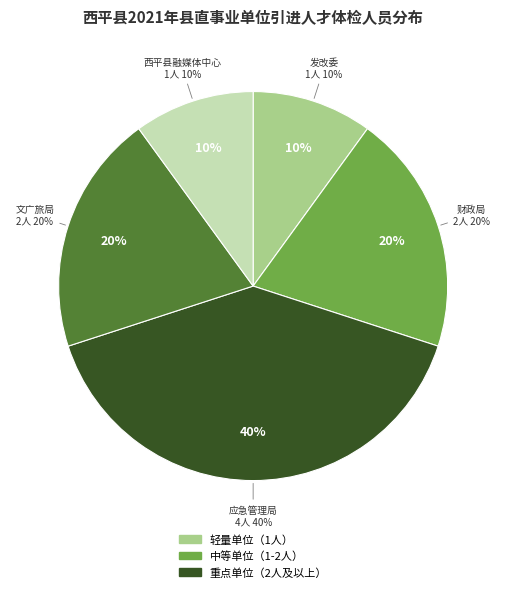

Is it true that 文广旅局-图书馆 is 1% of the pie?

False